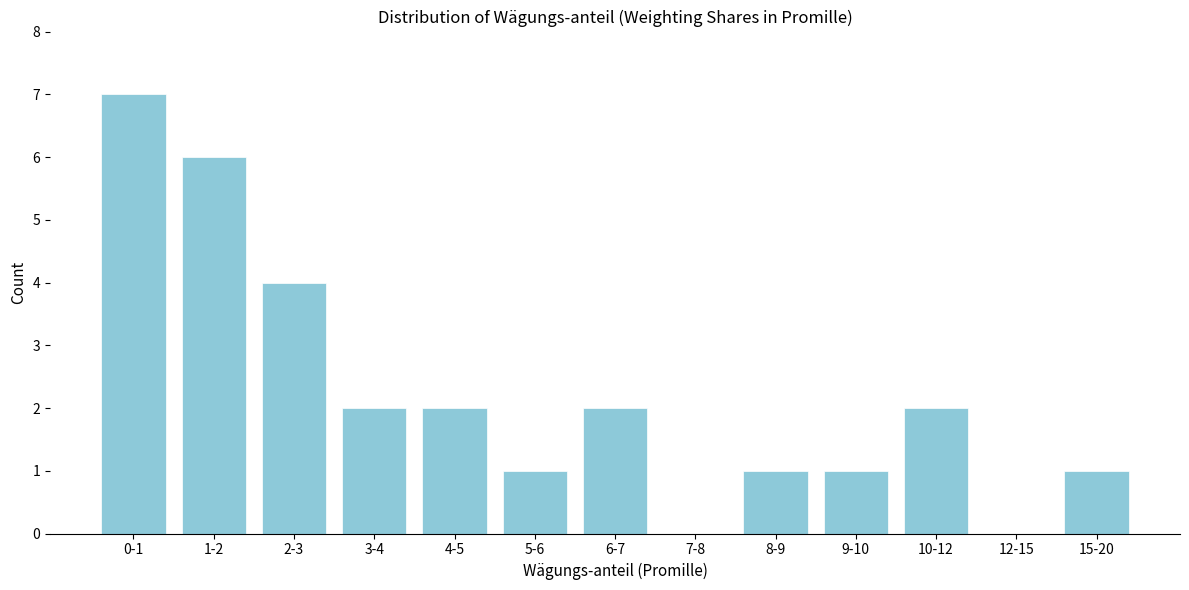

Reading left to right, list all the values displayed in this chart.

0-1=7	1-2=6	2-3=4	3-4=2	4-5=2	5-6=1	6-7=2	7-8=0	8-9=1	9-10=1	10-12=2	12-15=0	15-20=1